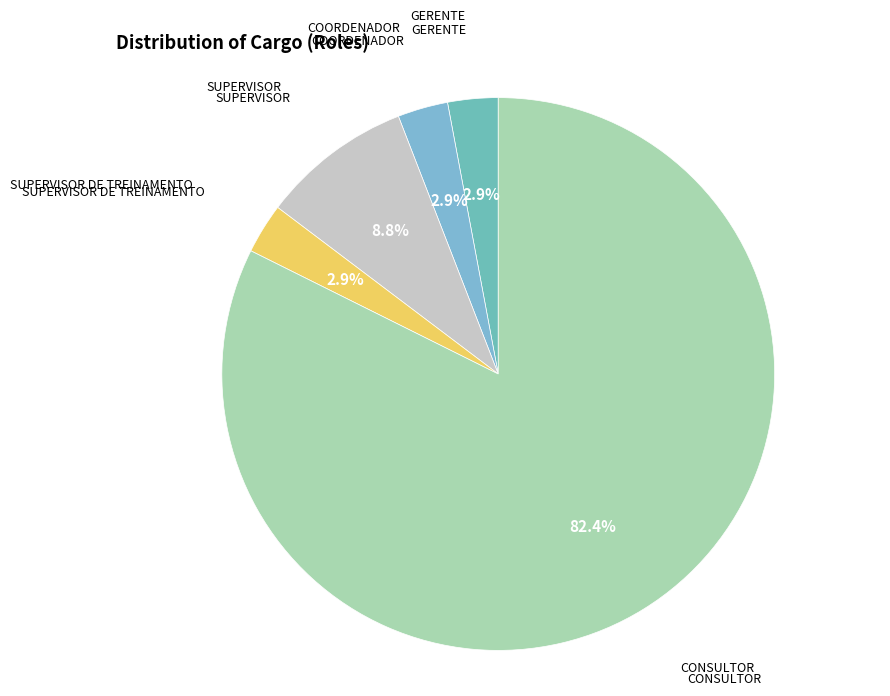

How much of the chart is everything except SUPERVISOR?

91.2%